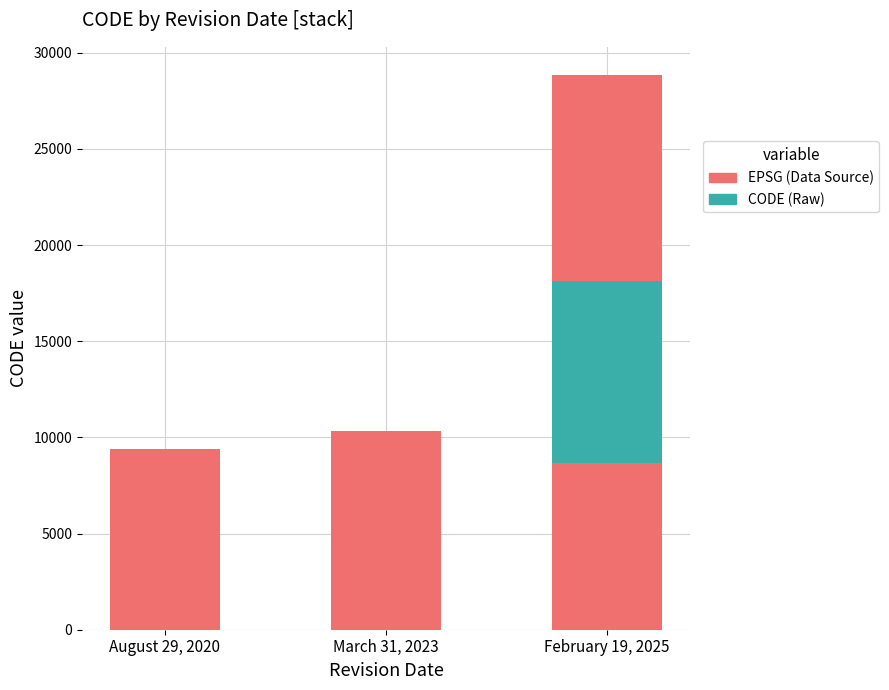

At which label is CODE (Raw) closest to 4741?

August 29, 2020